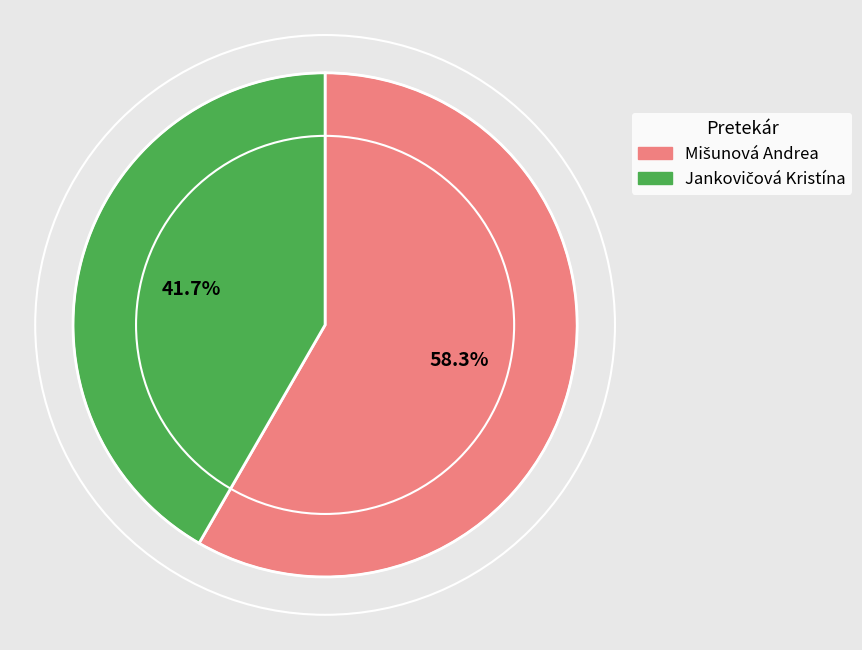

Does any single category account for the majority?

Yes